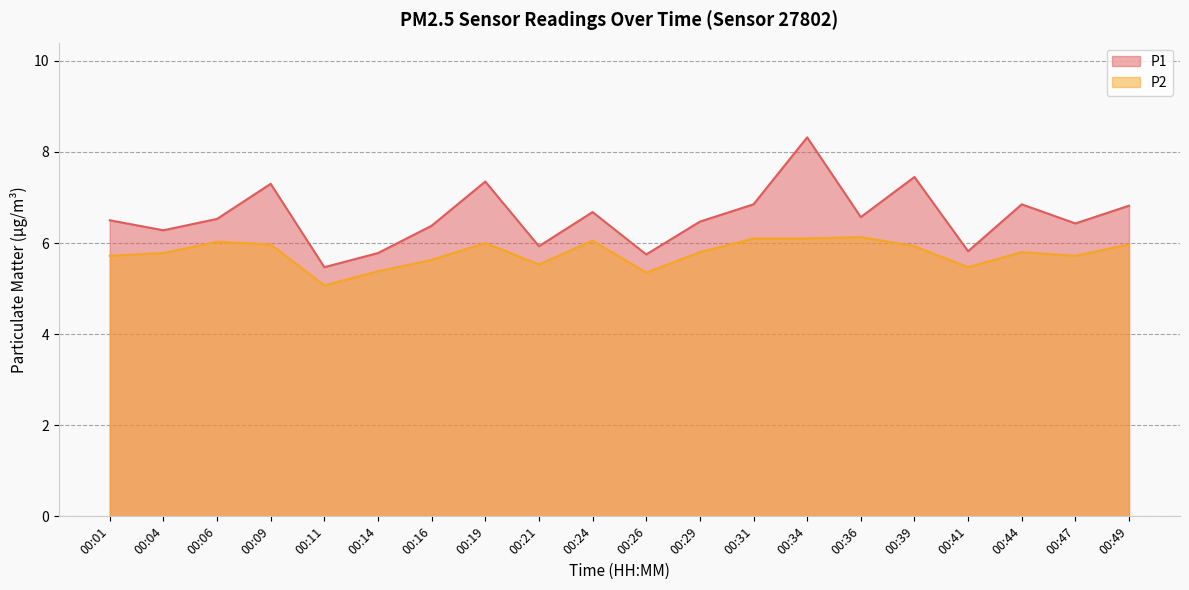

Reading left to right, list all the values displayed in this chart.

P1: 6.5	6.3	6.5	7.3	5.5	5.8	6.4	7.3	5.9	6.7	5.8	6.5	6.8	8.3	6.6	7.5	5.8	6.8	6.4	6.8
P2: 5.7	5.8	6.0	6.0	5.1	5.4	5.6	6.0	5.5	6.0	5.3	5.8	6.1	6.1	6.1	5.9	5.5	5.8	5.7	6.0